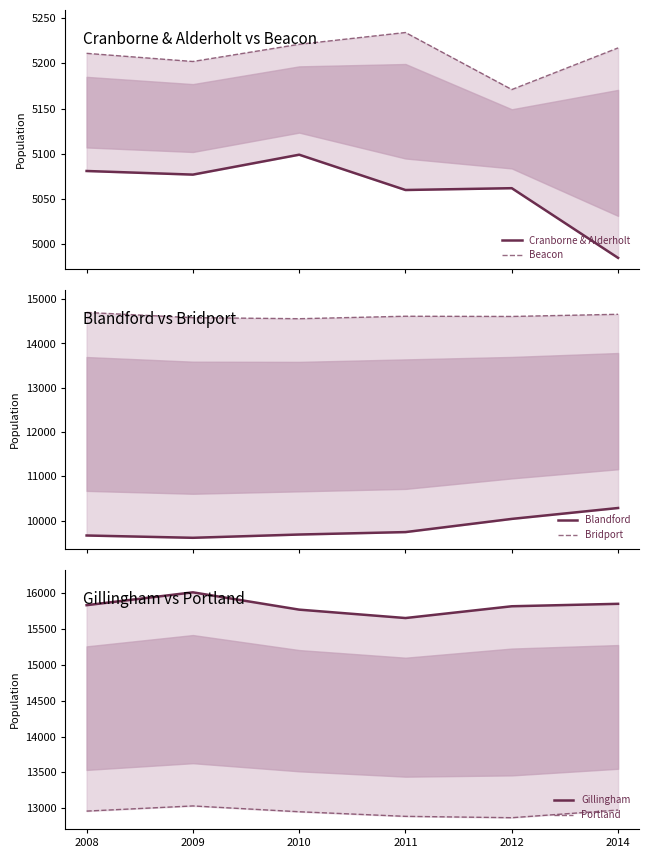

What is the difference between the maximum and minimum values in the Blandford series?

673